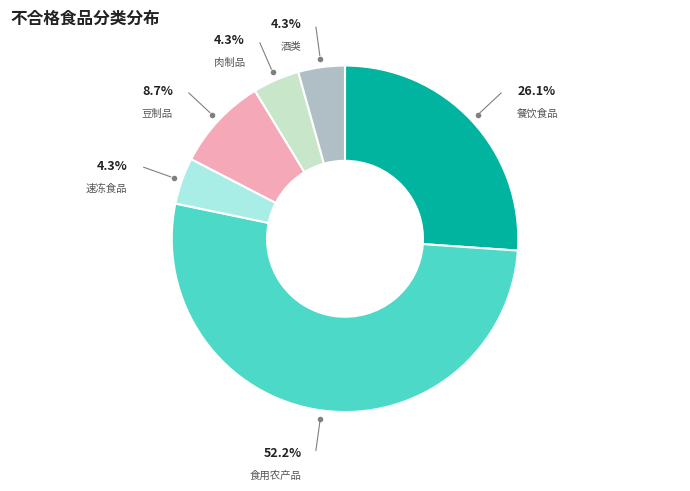

Does any single category account for the majority?

Yes